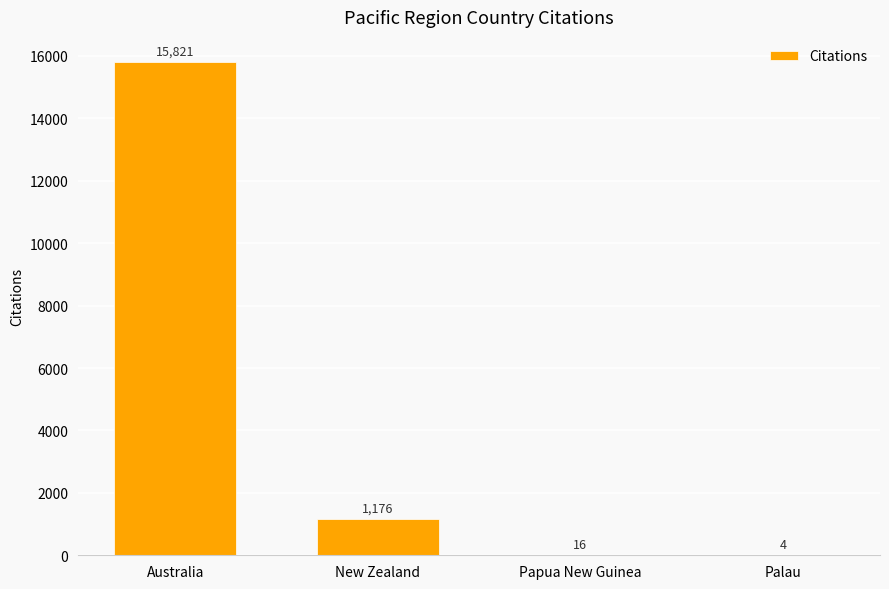

What is the change in value from New Zealand to Palau?

-1172